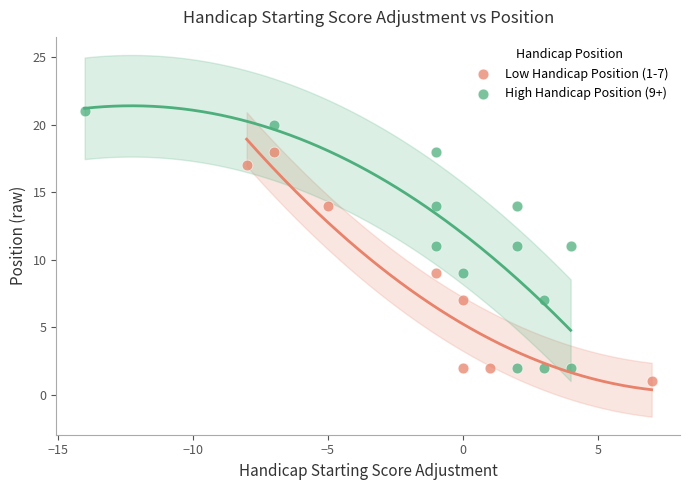

Which series contains the lowest Y value?

Low Handicap Position (1-7)